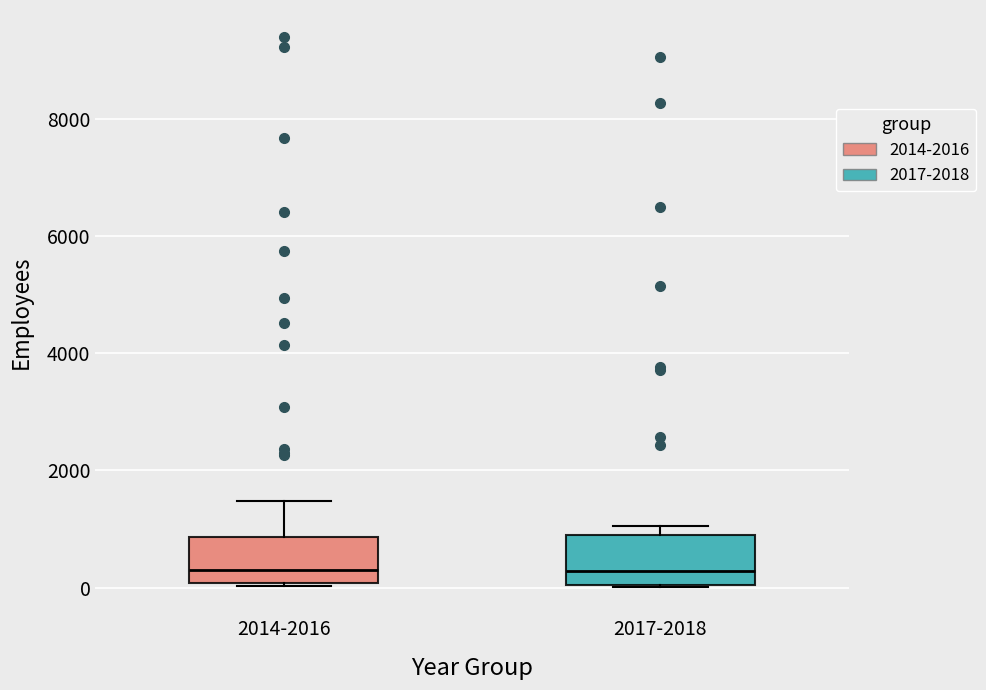

Reading left to right, read every box against the y-axis: the position of its median line, the range the box covers, and the ends of its whiskers. The values are not printed on the chart, so give them approximately, as read against the axis.

2014-2016: median 200, box 0 to 800, whiskers 0 (just below the box's lower edge) to 1400
2017-2018: median 200, box 0 to 1000, whiskers 0 to 1000 (just above the box's upper edge)